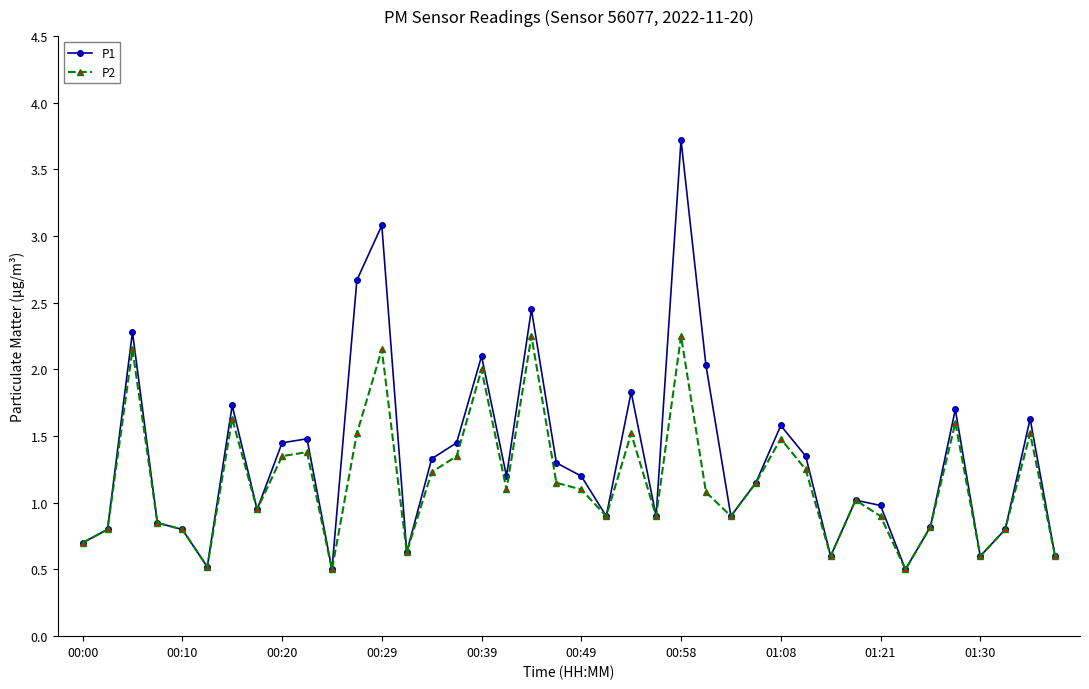

Which series has the largest range (max minus min)?

P1